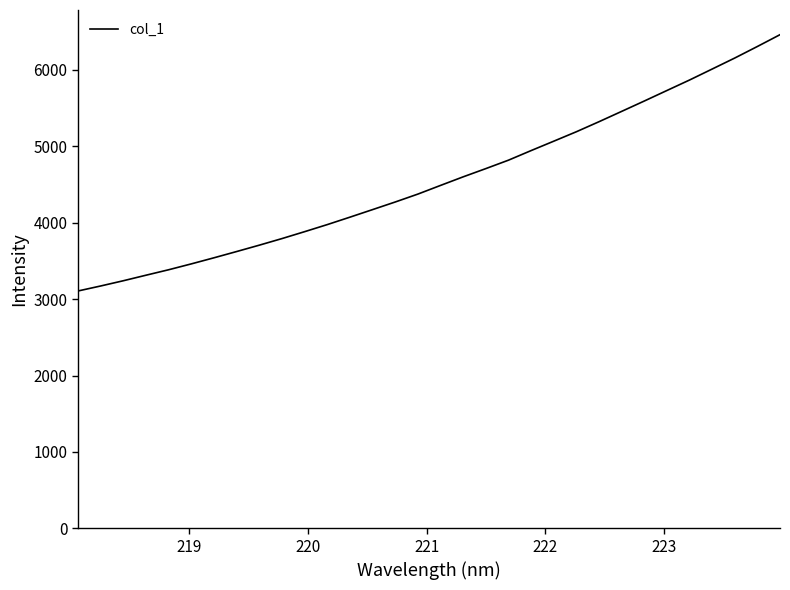

What is the smallest value displayed?

3106.2